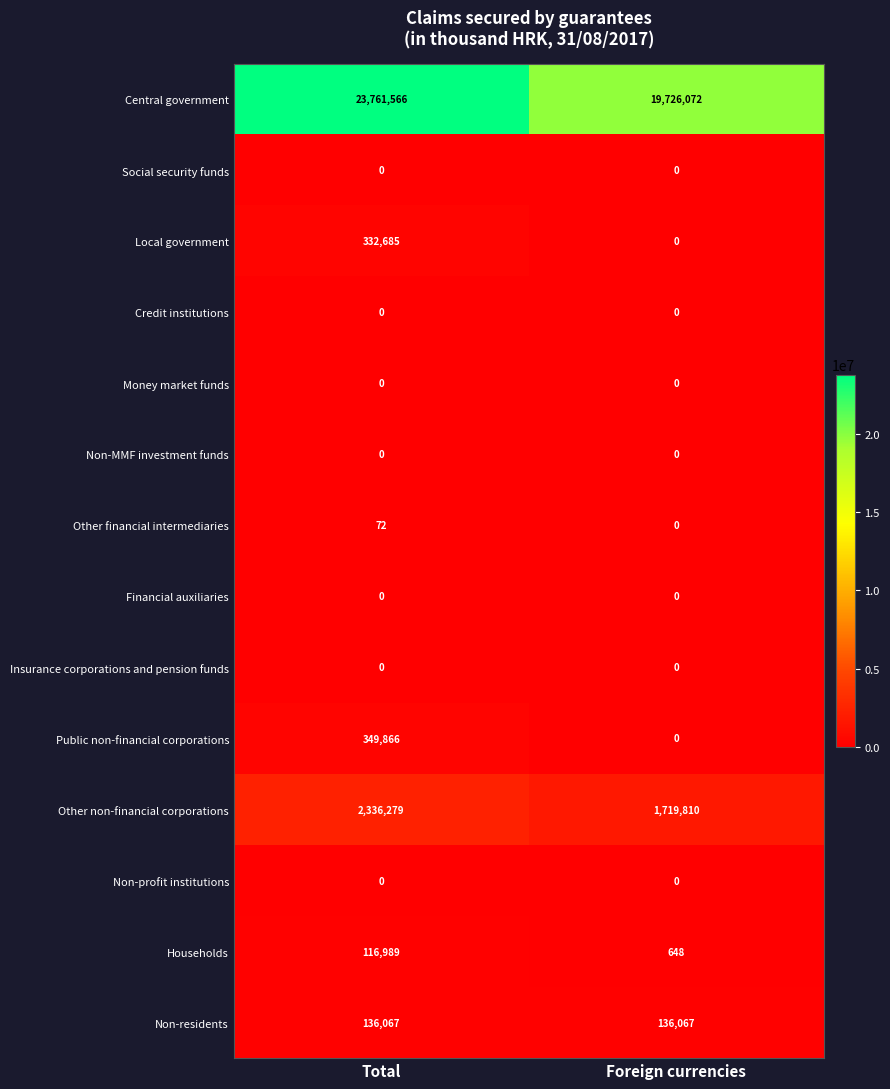

What is the difference between the highest and lowest values at Total?

23761566